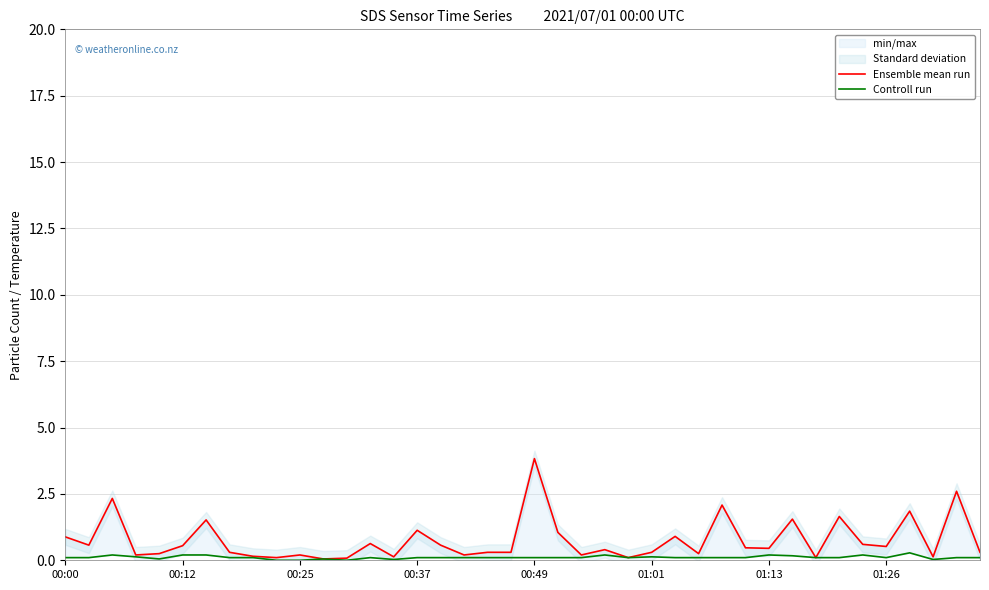

The Ensemble mean run series shows 1.6 at 31. True or false?

True